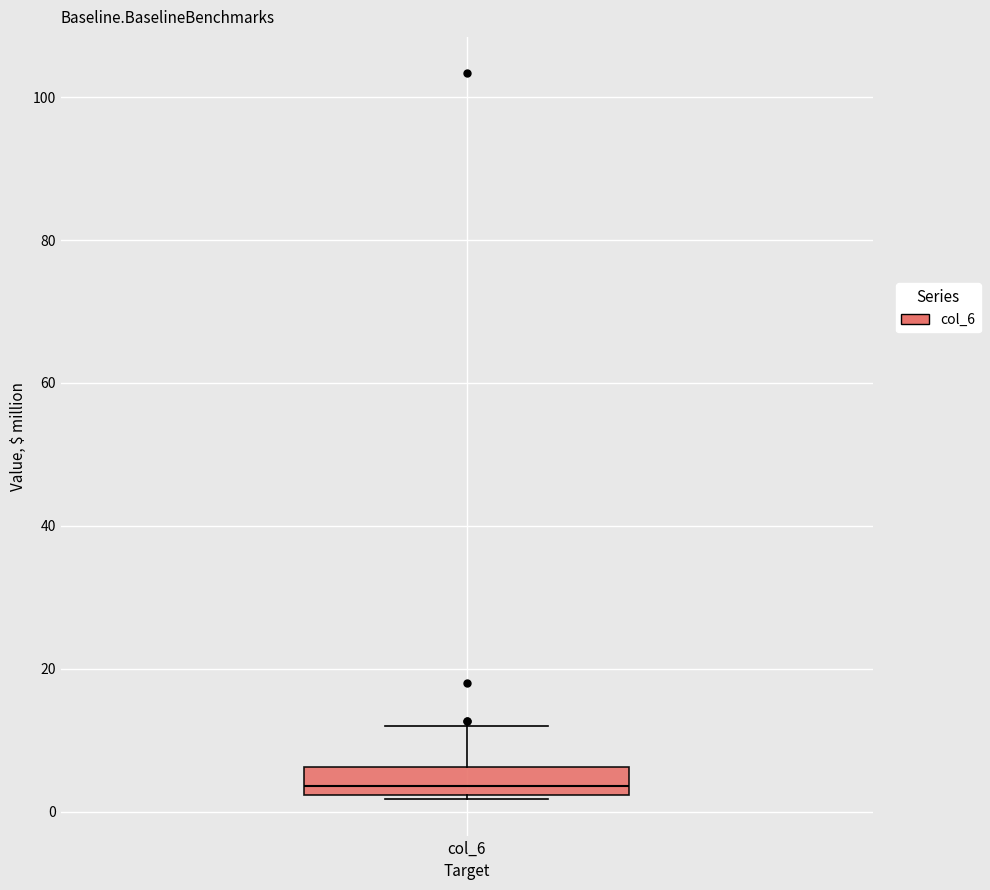

Where is the upper edge of the box for col_6 on the y-axis? The values are not printed on the chart, so give them approximately, as read against the axis.

6